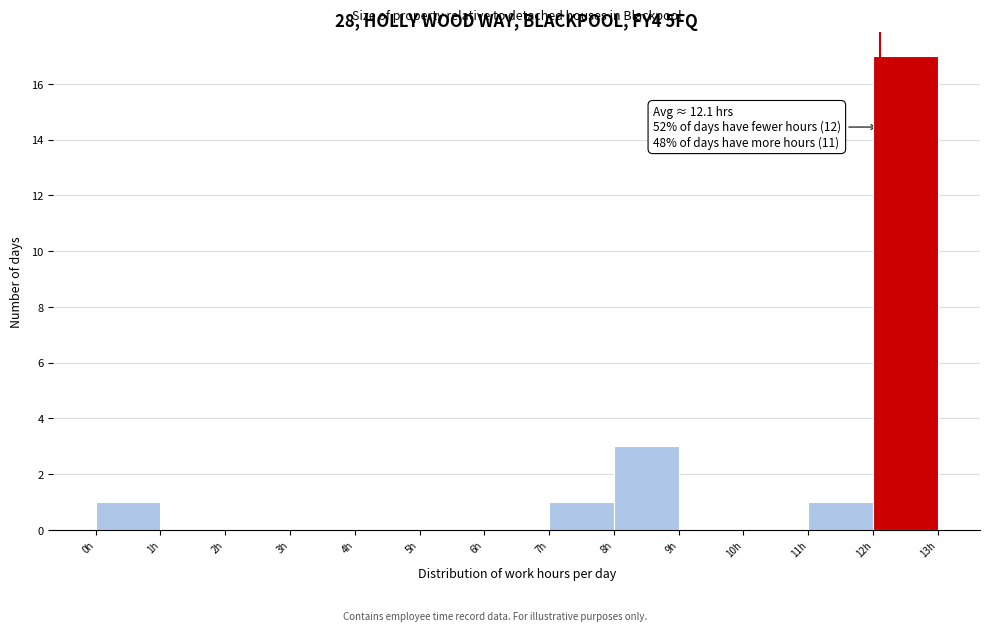

Which range on the x-axis has the tallest bar?

12 to 13